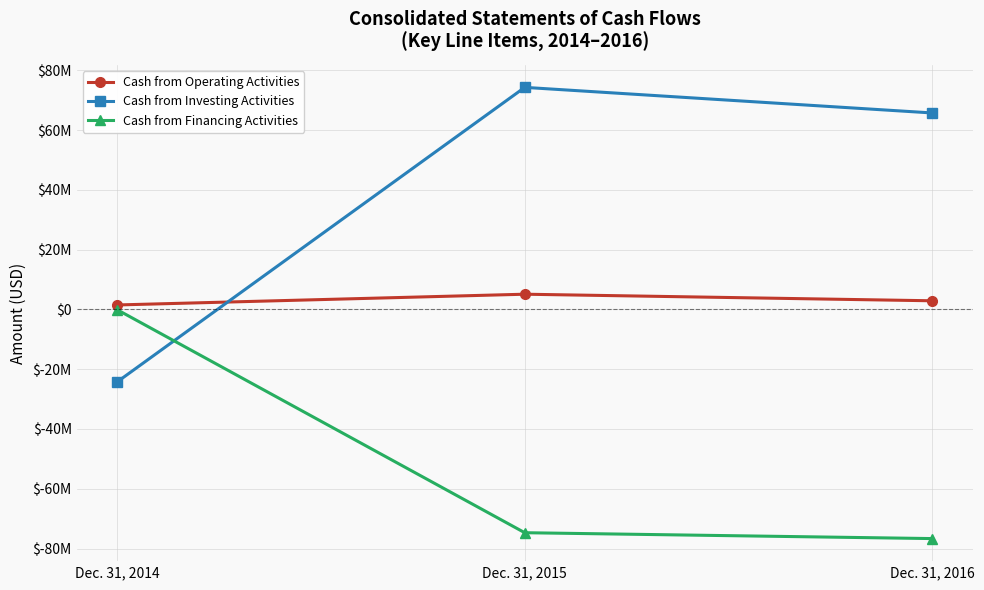

Is this an area chart (filled region under the line)?

No